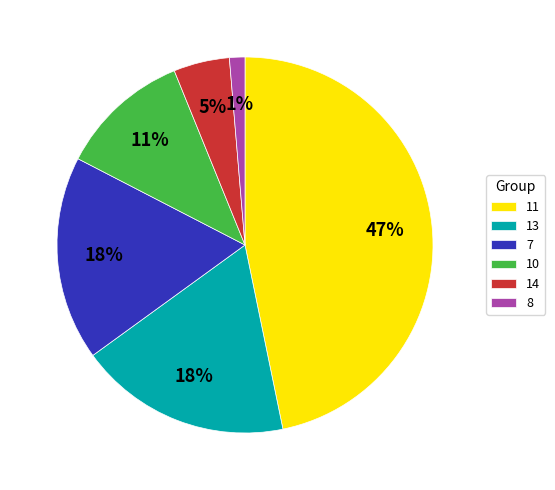

The 8 slice represents 1% of the pie. True or false?

True